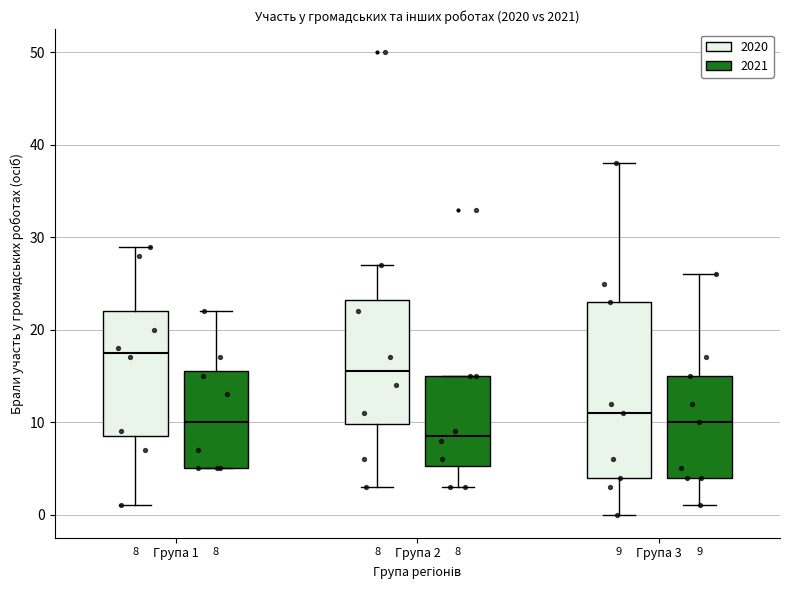

Comparing the boxes themselves (not the whiskers), which one is the tallest?

Група 3 (2020)